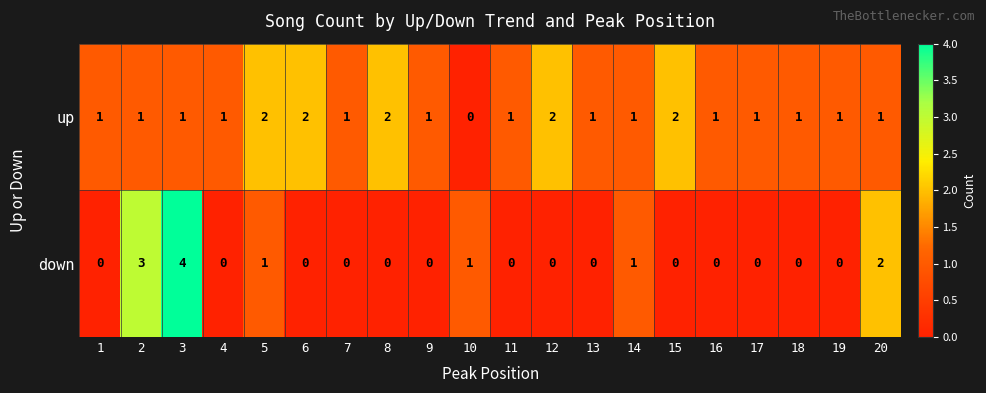

What is the greatest value displayed?

4